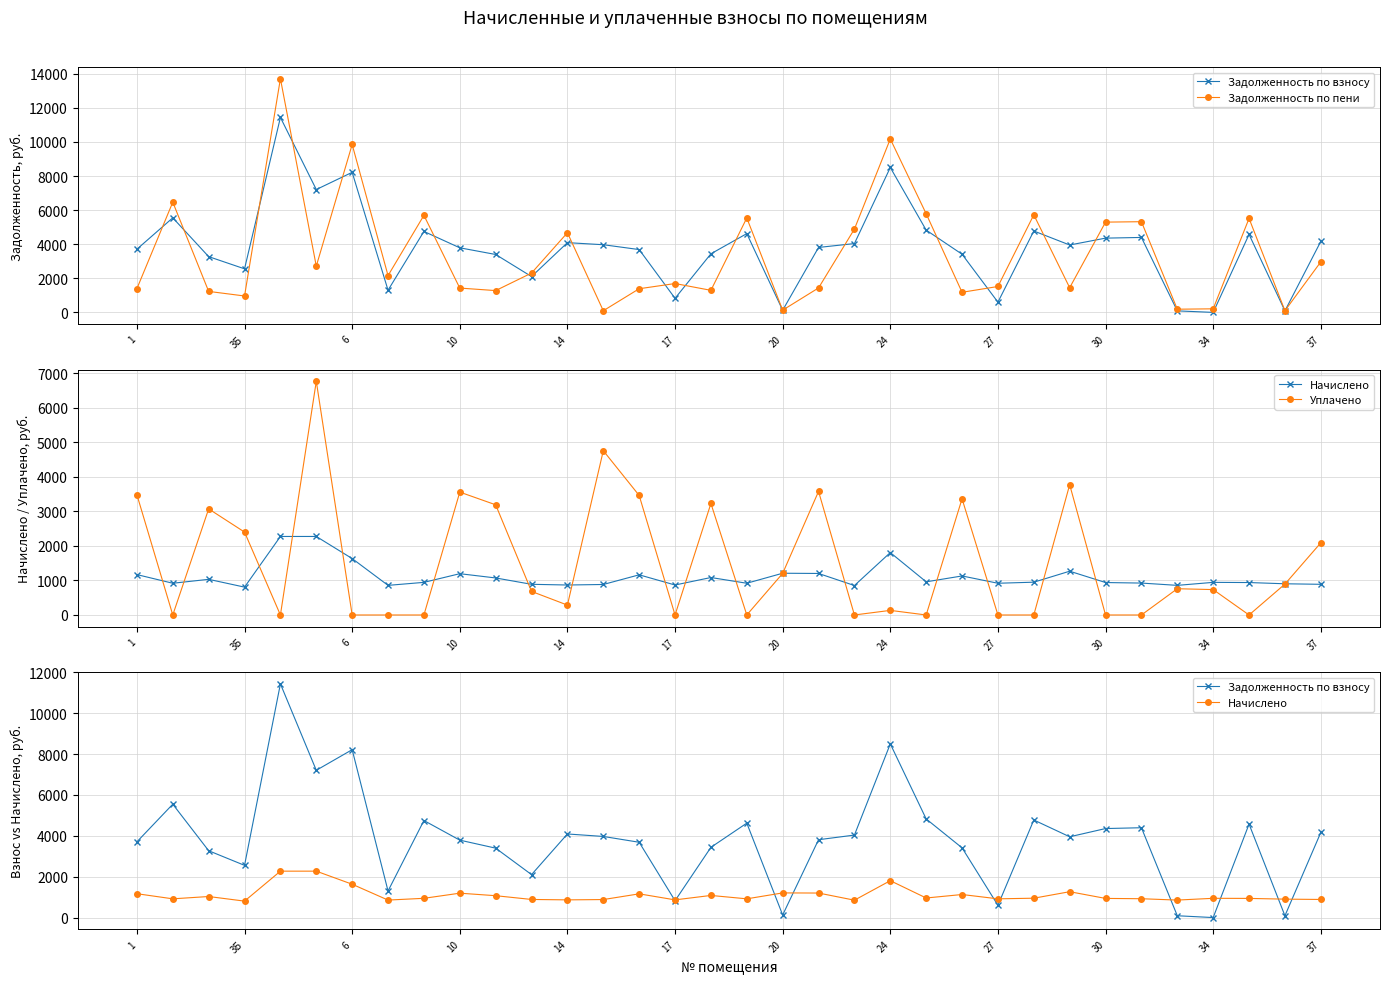

What are all the series names shown in the legend?

Задолженность по взносу, Задолженность по пени, Начислено, Уплачено